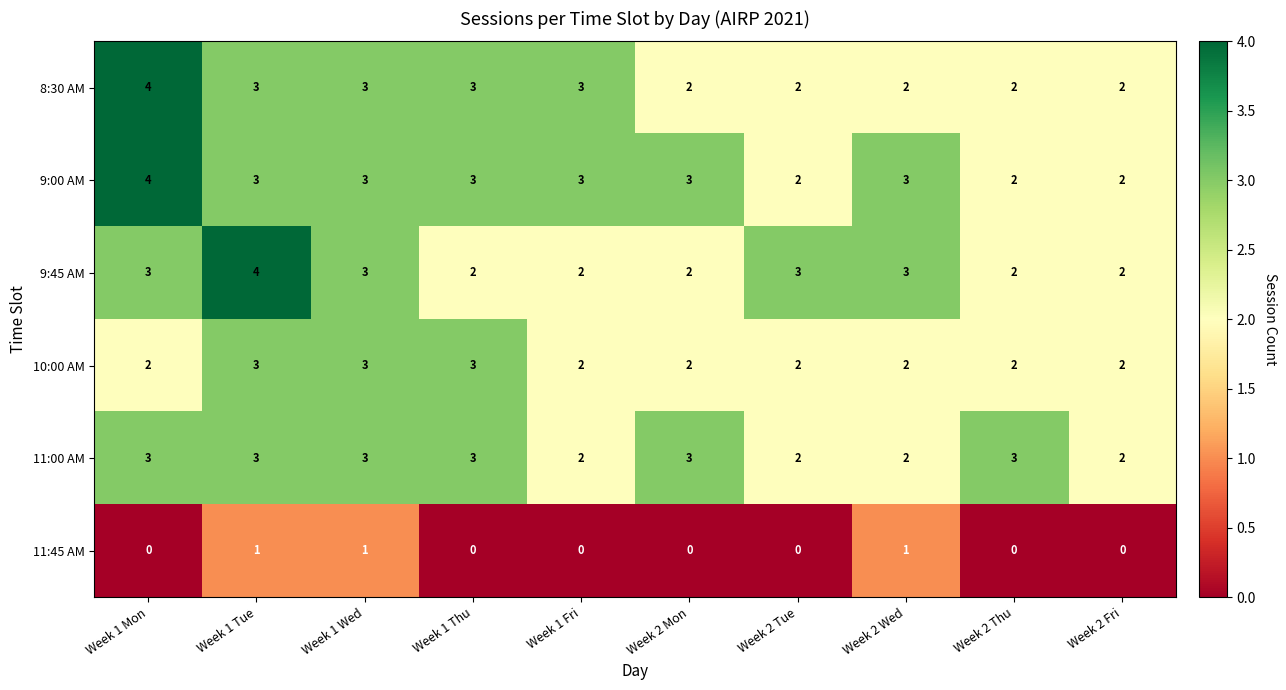

What is the average value of the 8:30 AM series?

3